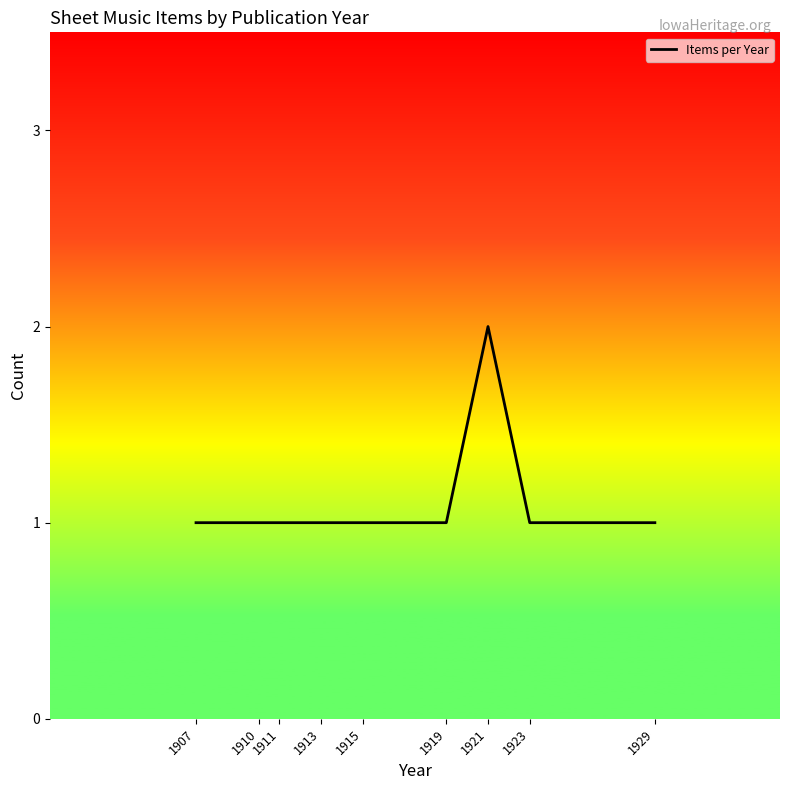

The chart shows a value of 1 at 1915. True or false?

True